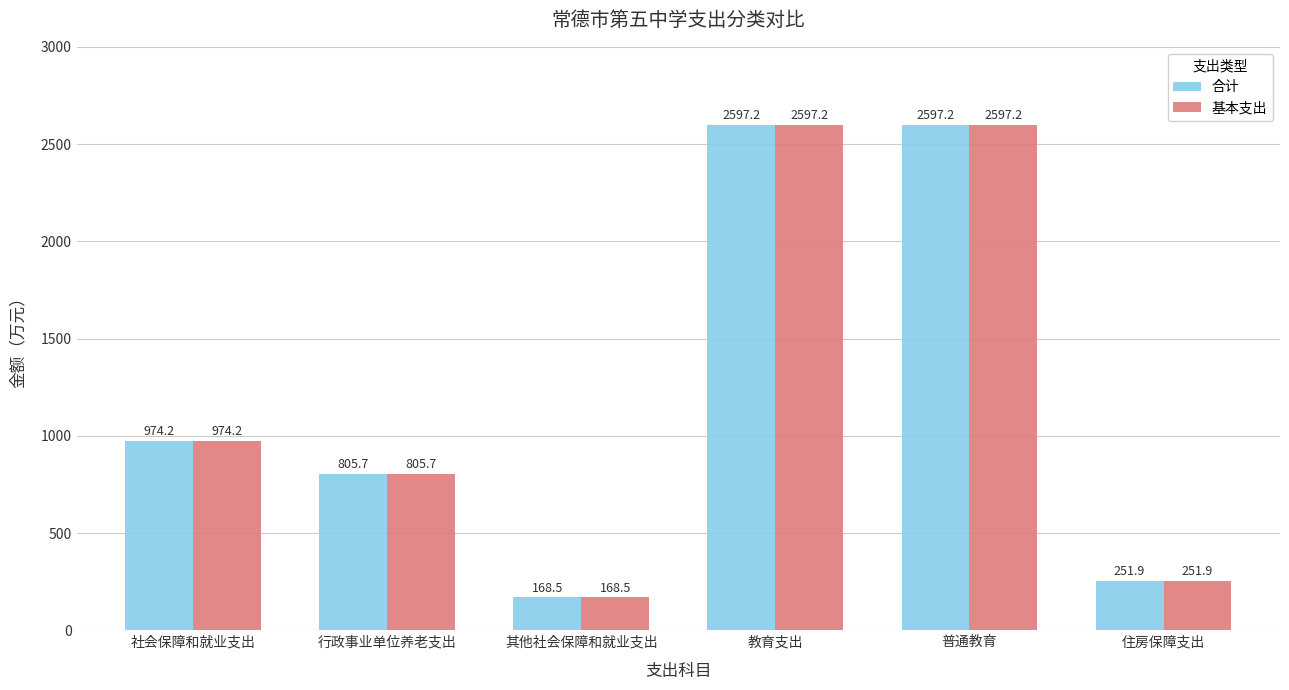

What is the difference between the maximum and second lowest values in the 基本支出 series?

2345.3